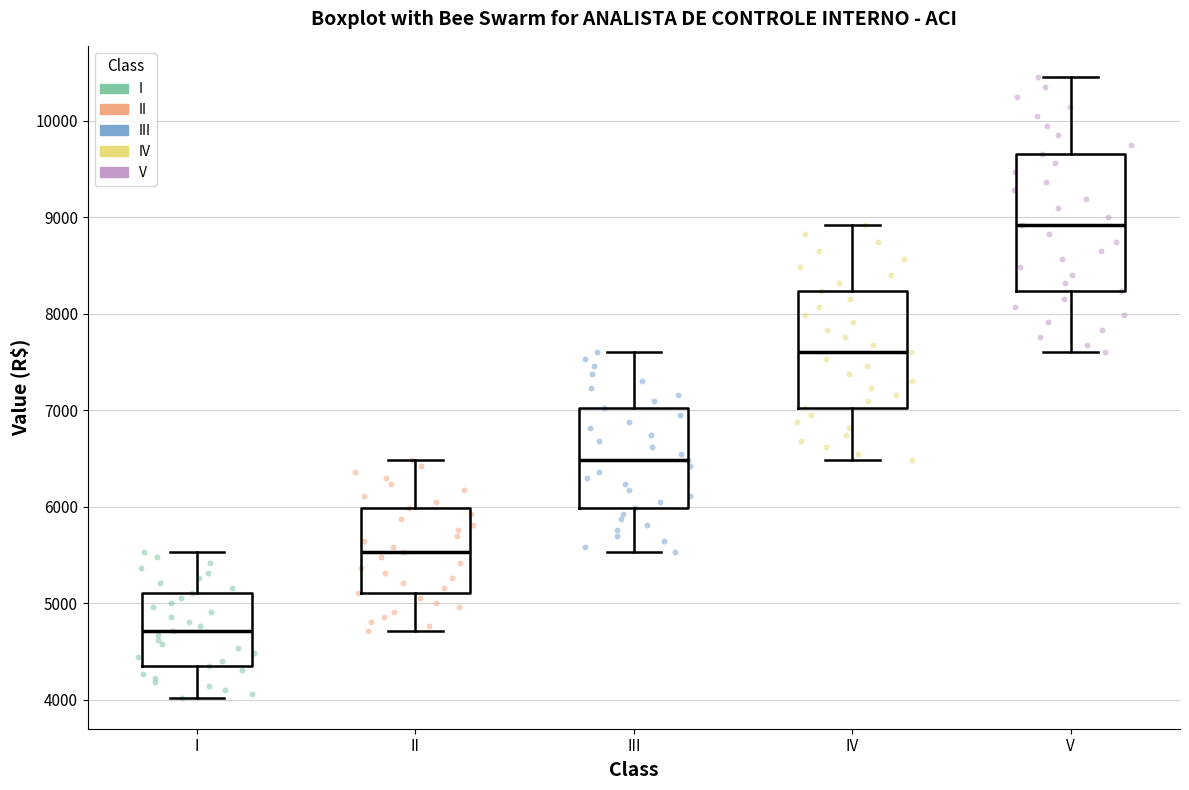

Reading left to right, read every box against the y-axis: the position of its median line, the range the box covers, and the ends of its whiskers. The values are not printed on the chart, so give them approximately, as read against the axis.

I: median 4700, box 4400 to 5100, whiskers 4000 to 5500
II: median 5500, box 5100 to 6000, whiskers 4700 to 6500
III: median 6500, box 6000 to 7000, whiskers 5500 to 7600
IV: median 7600, box 7000 to 8200, whiskers 6500 to 8900
V: median 8900, box 8200 to 9700, whiskers 7600 to 10500